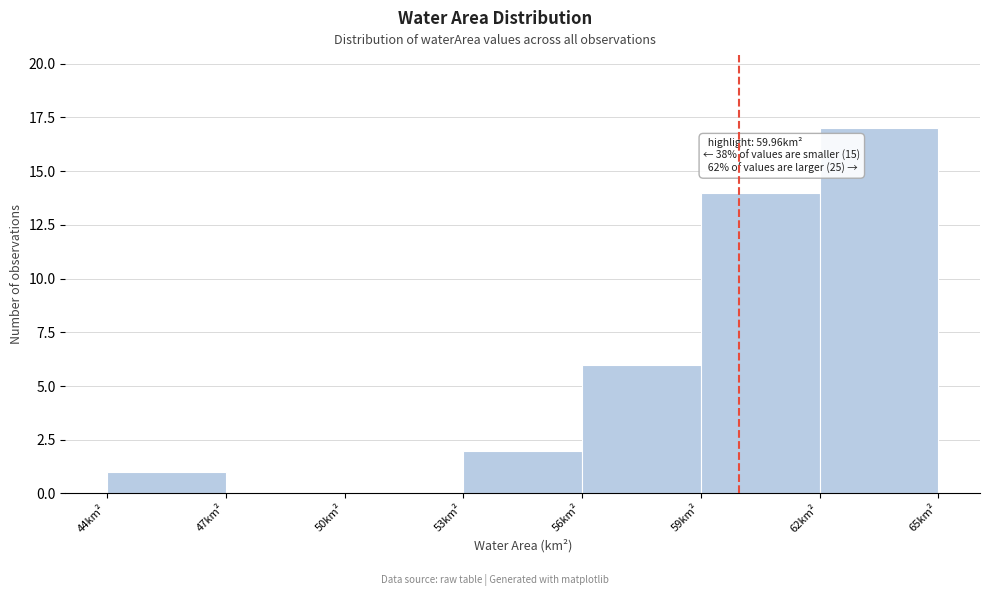

Which range on the x-axis has the tallest bar?

62 to 65